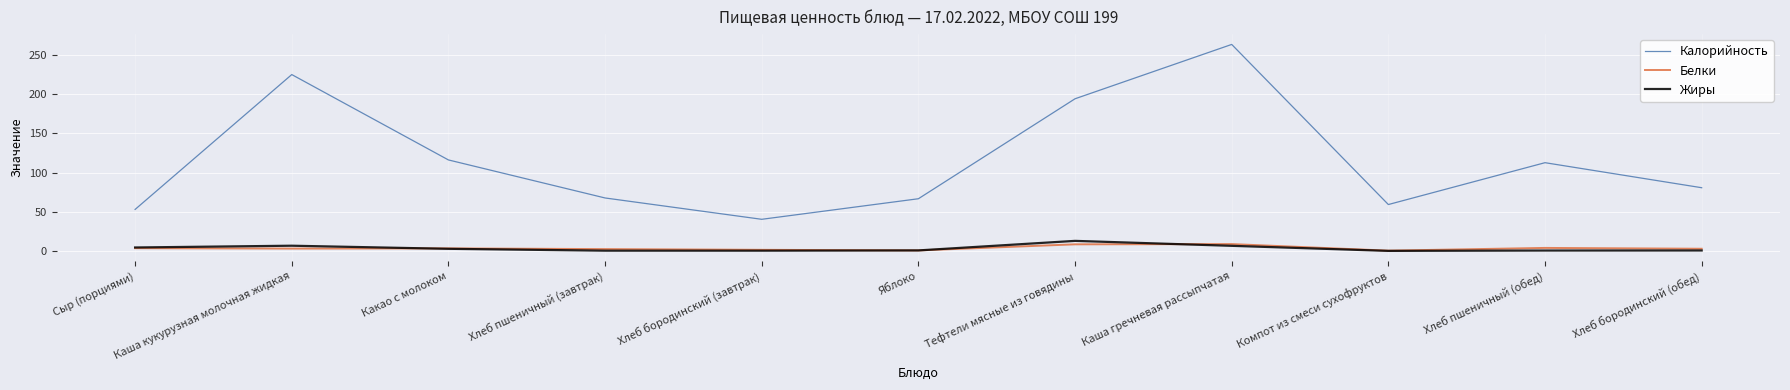

Does the chart display data point markers on the line(s)?

No